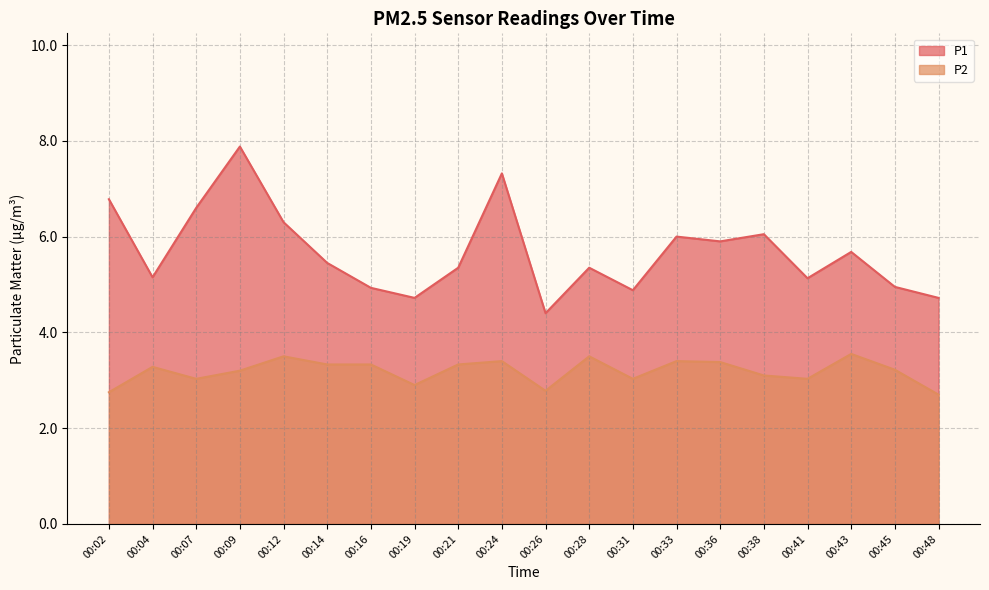

Is the value of P2 at 00:38 greater than the value of P1 at 00:19?

No